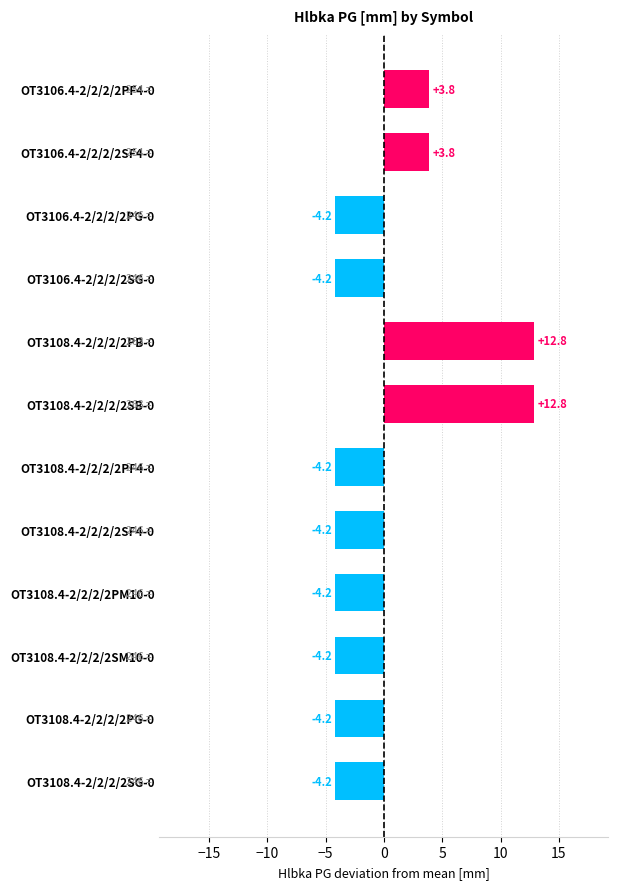

What is the label of the 11th bar from the top?

OT3108.4-2/2/2/2PG-0